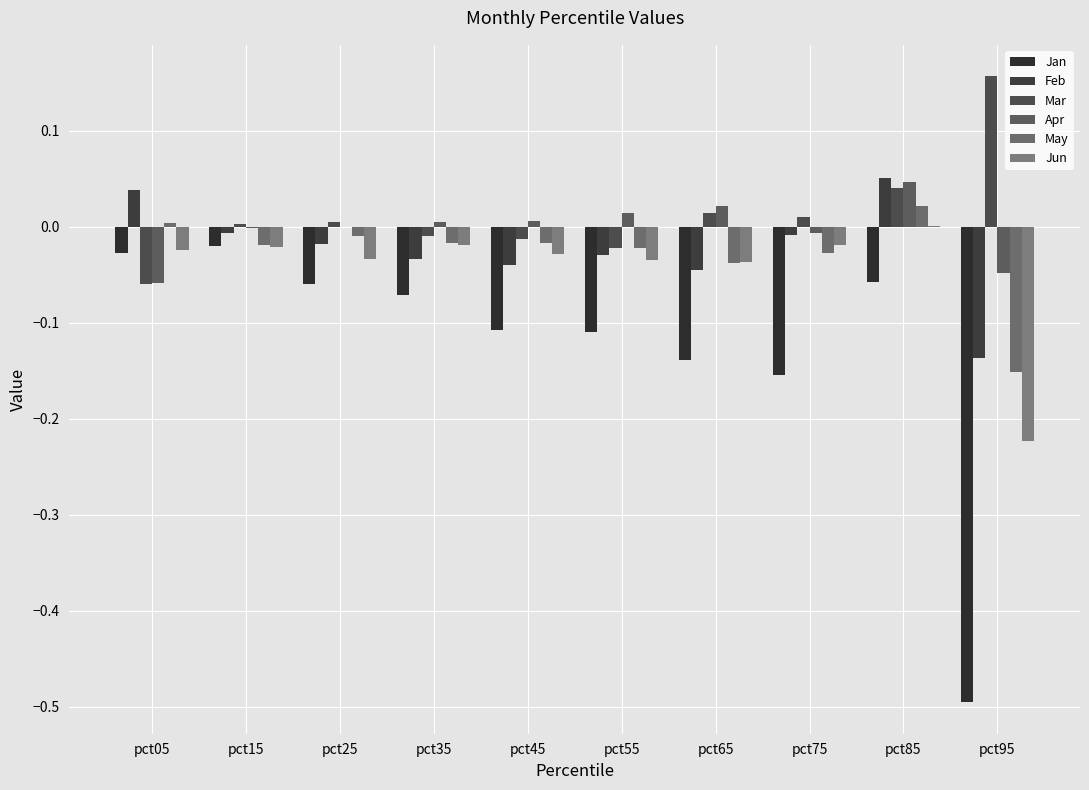

How many groups of bars are there?

10